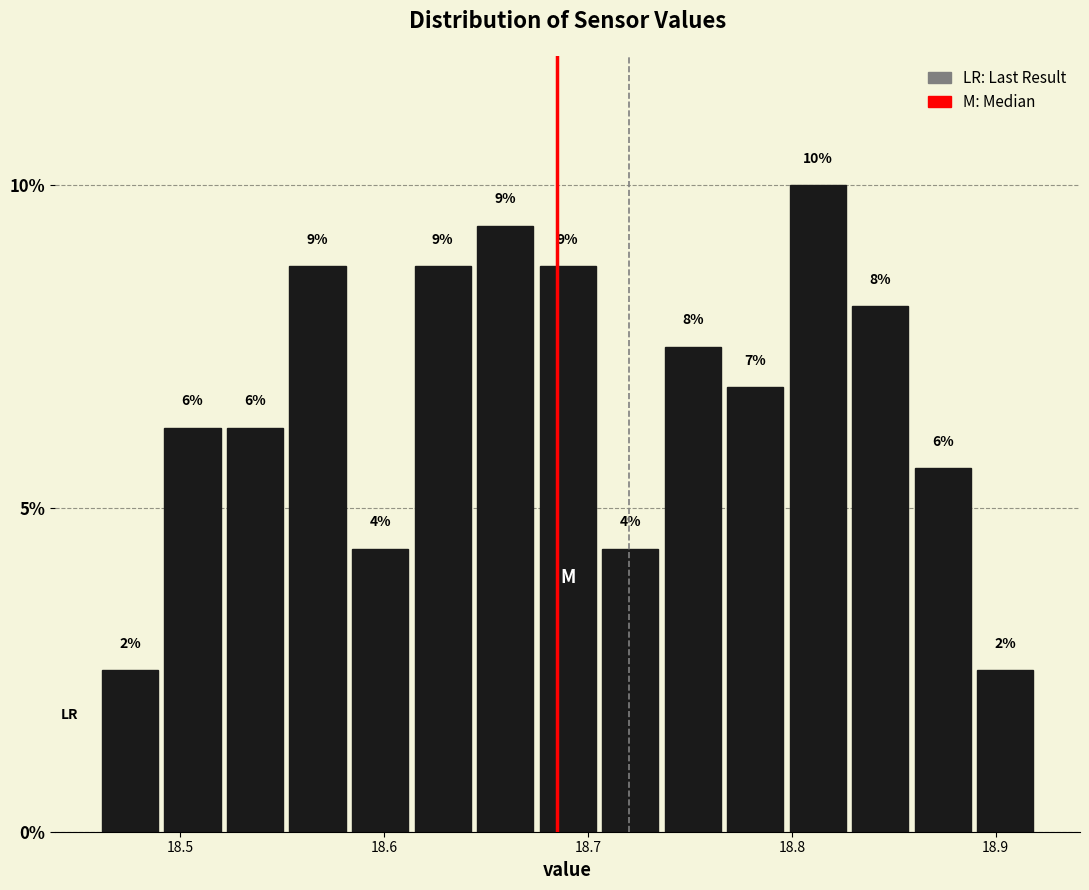

Read against the x-axis, roughly where is the centre of the tallest bar?

18.81